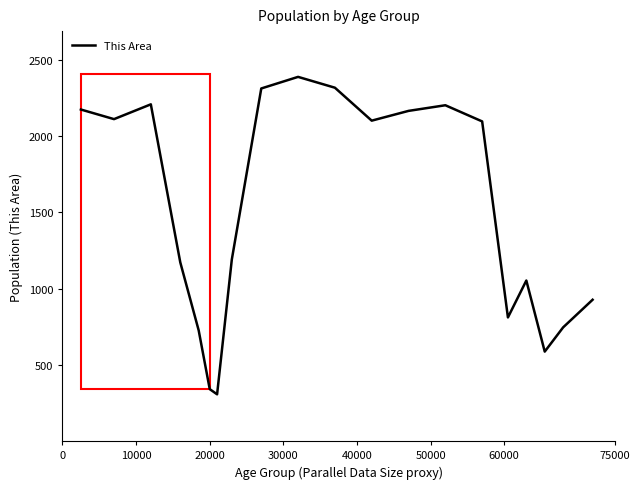

What is the smallest value displayed?

307